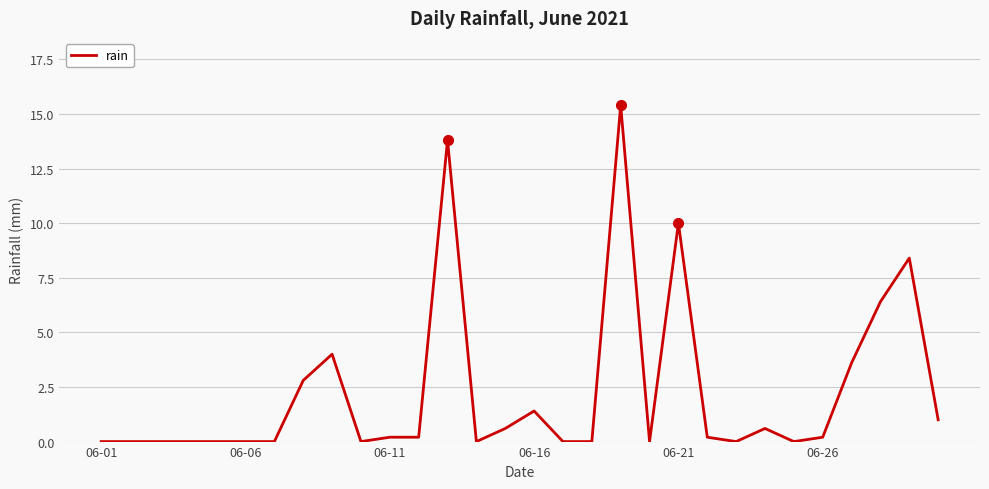

What is the maximum value shown in the chart?

15.4